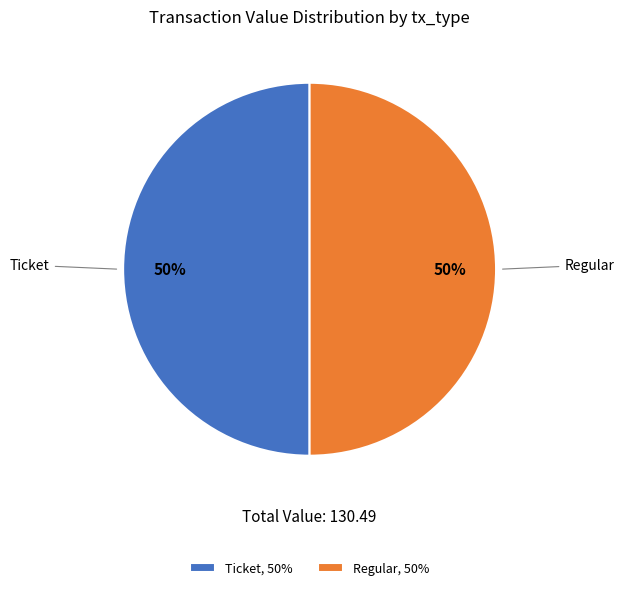

What percentage is the Regular, 50% slice, to the nearest percent?

50%